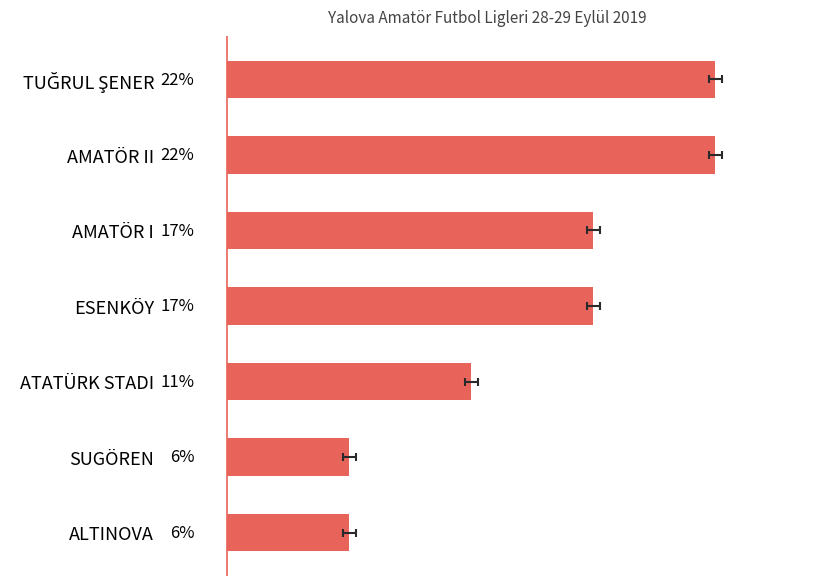

The value at TUĞRUL ŞENER is 10.4. True or false?

False